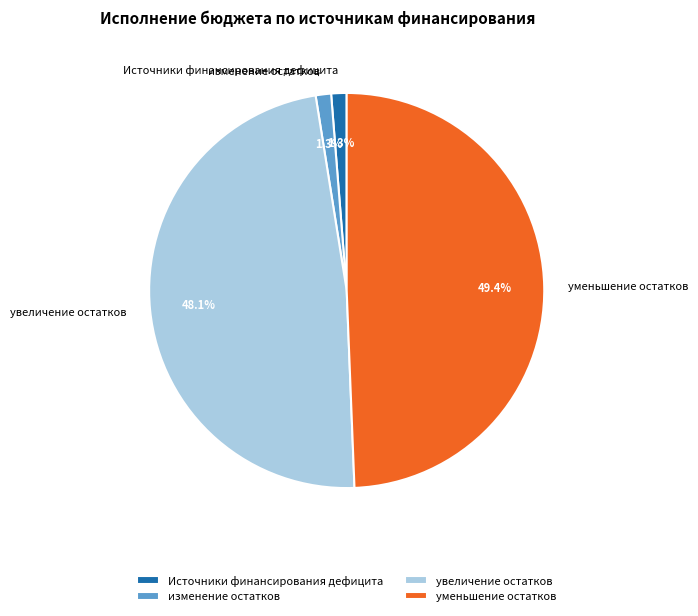

Between увеличение остатков and Источники финансирования дефицита, which is larger?

увеличение остатков